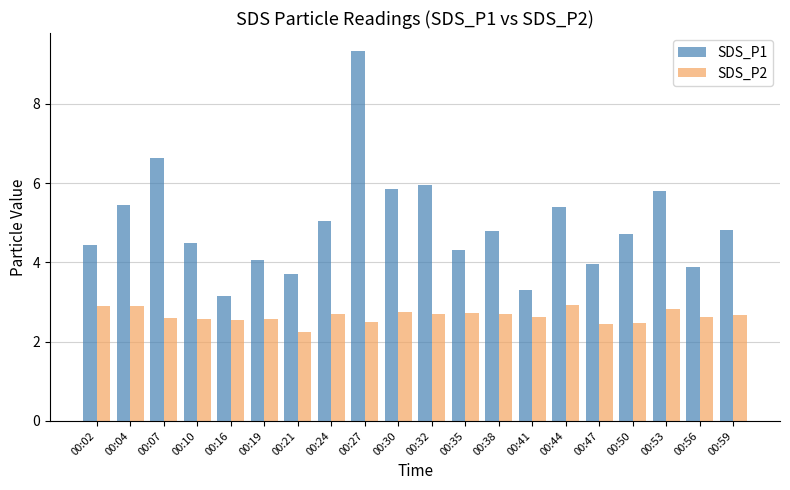

How many data points in SDS_P1 are above 4?

15